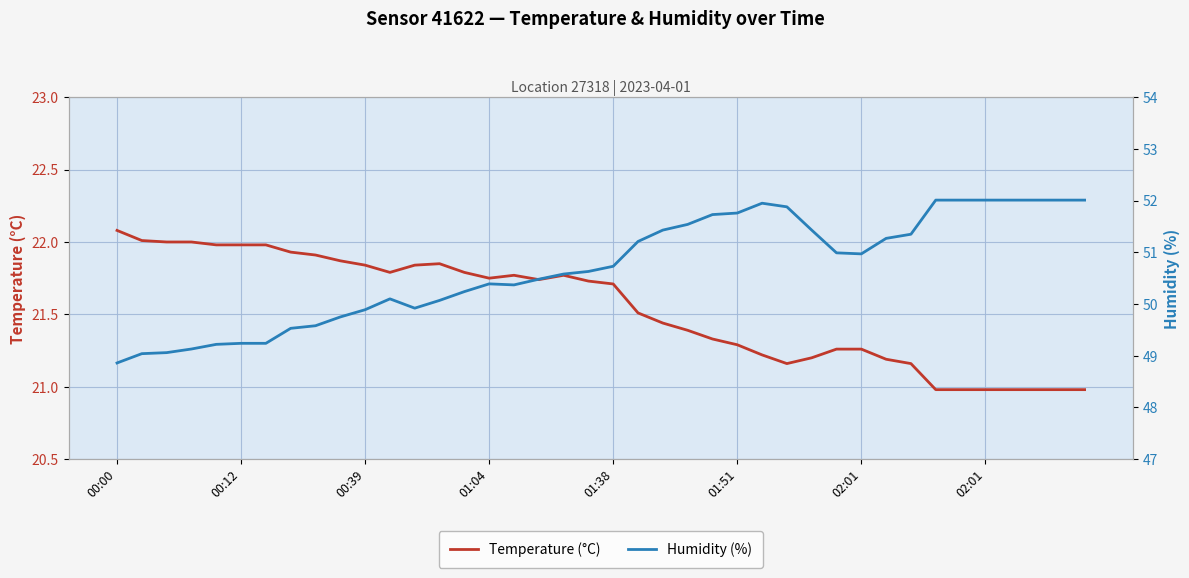

What is the maximum value for Temperature (°C)?

22.1